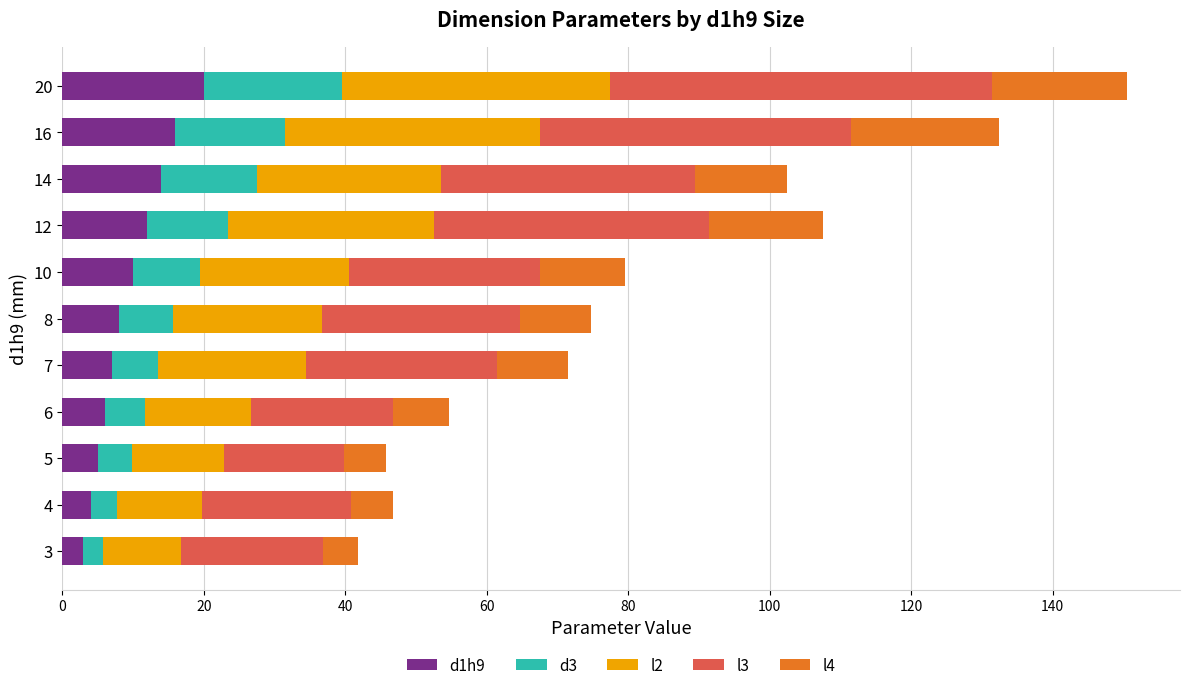

What is the highest value of the d1h9 series?

20.0